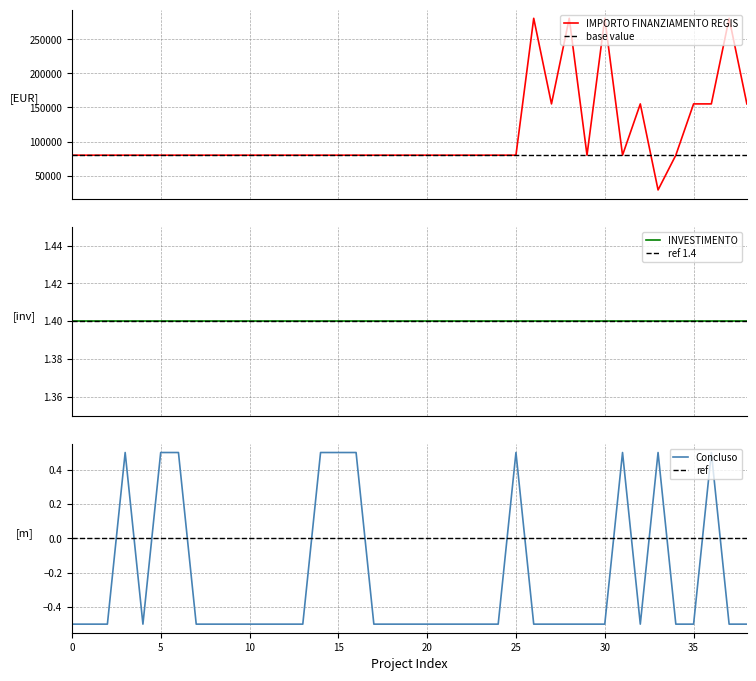

True or false: there are more than 1 points higher than both neighbors.

True